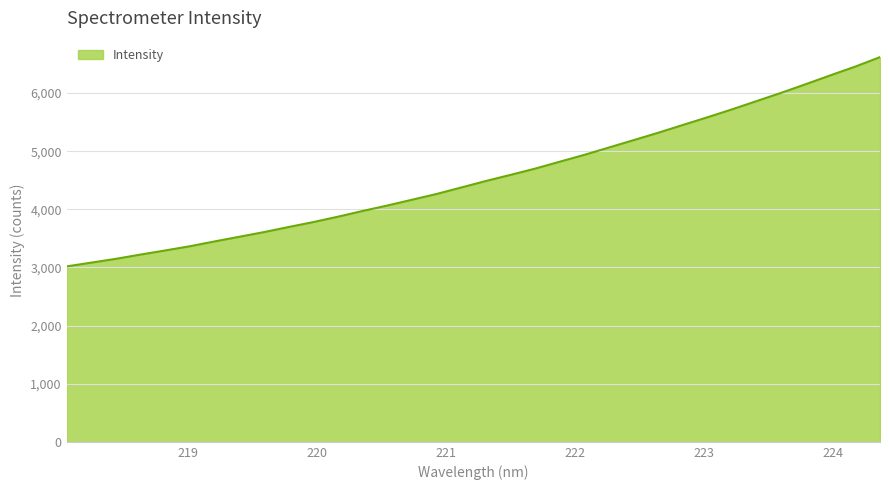

What is the greatest value displayed?

6618.2